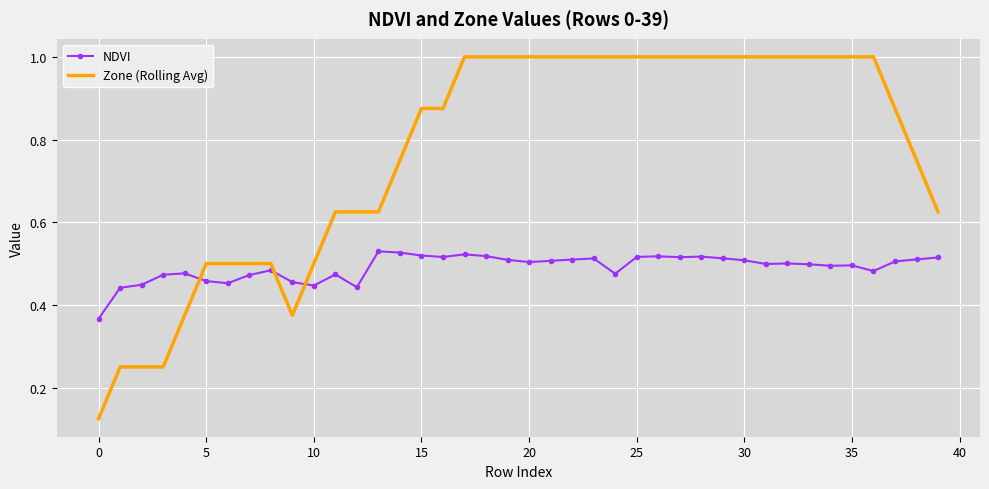

How many intersections are there between Zone (Rolling Avg) and NDVI?

3